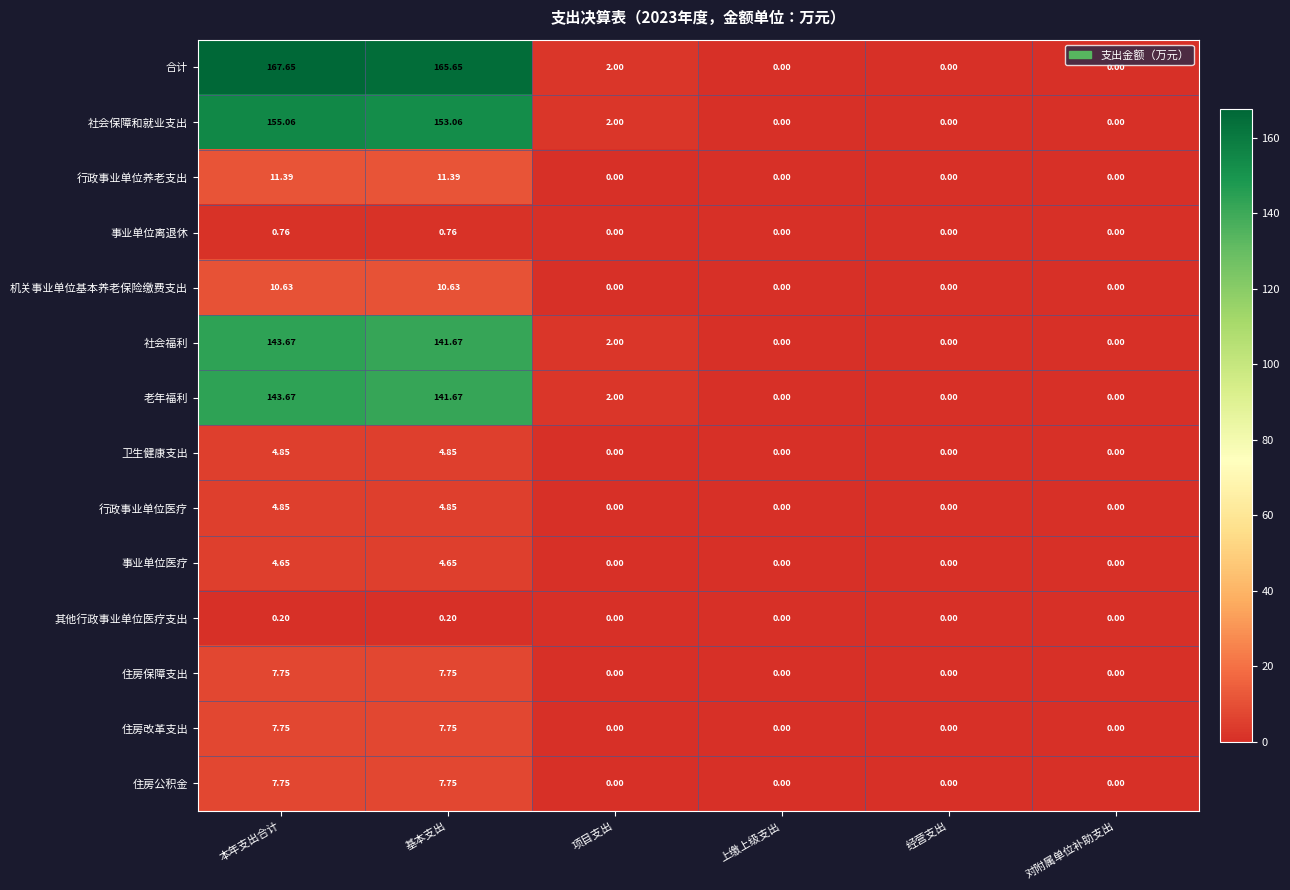

Which series has the largest range (max minus min)?

合计